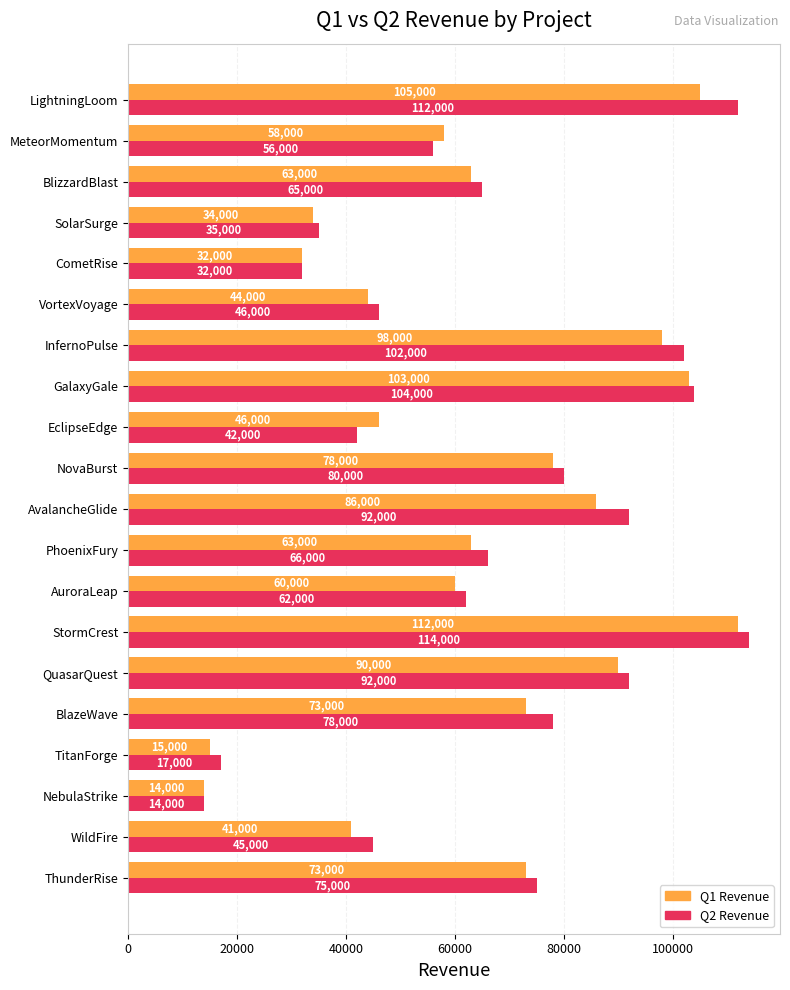

The value of Q1 Revenue at VortexVoyage is 44000. True or false?

True